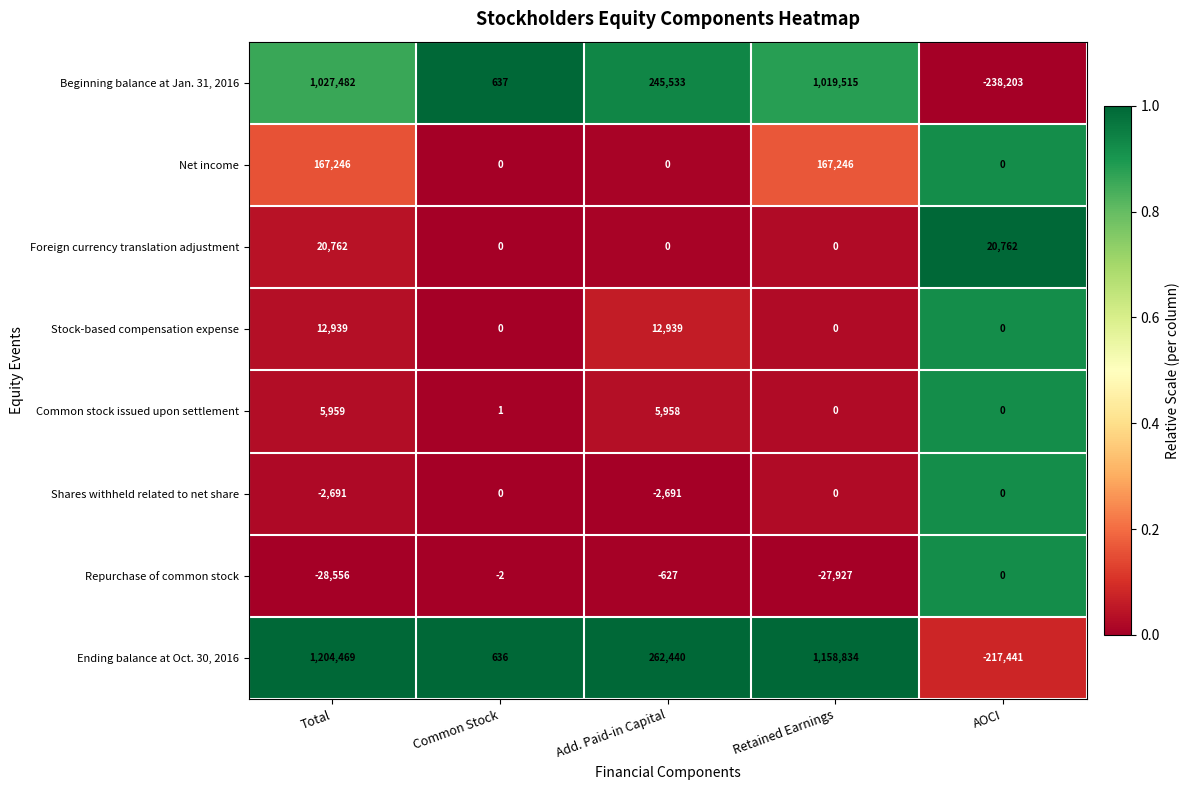

What is the total value across all series at Retained Earnings?

2317668